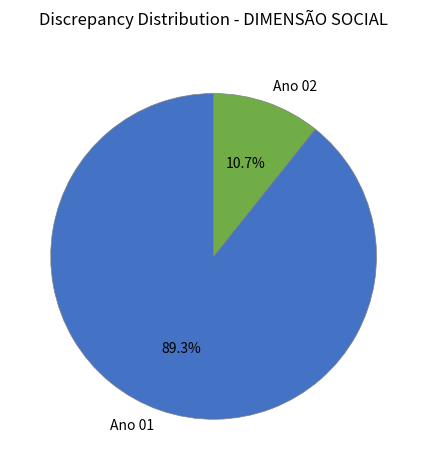

To the nearest percent, what percentage of the pie is Ano 02?

11%